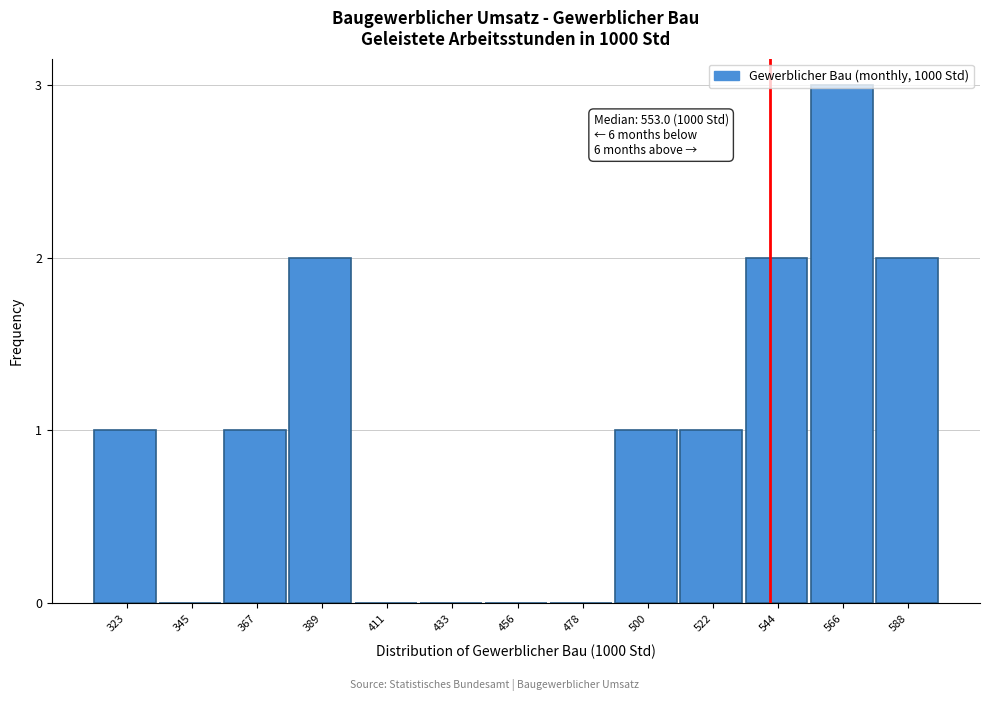

Approximately how many times larger is the value at 389 compared to 566?

0.7